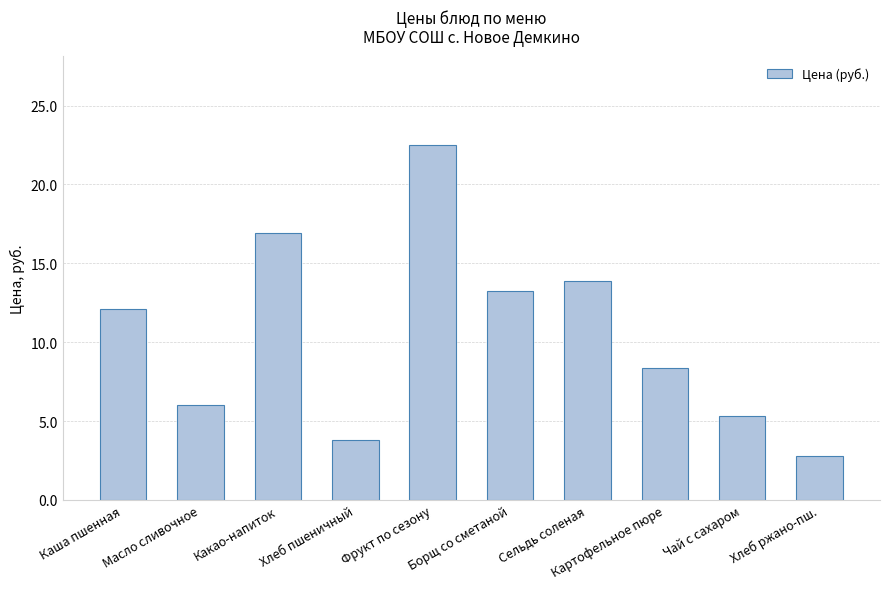

Which has a higher value, Сельдь соленая or Борщ со сметаной?

Сельдь соленая